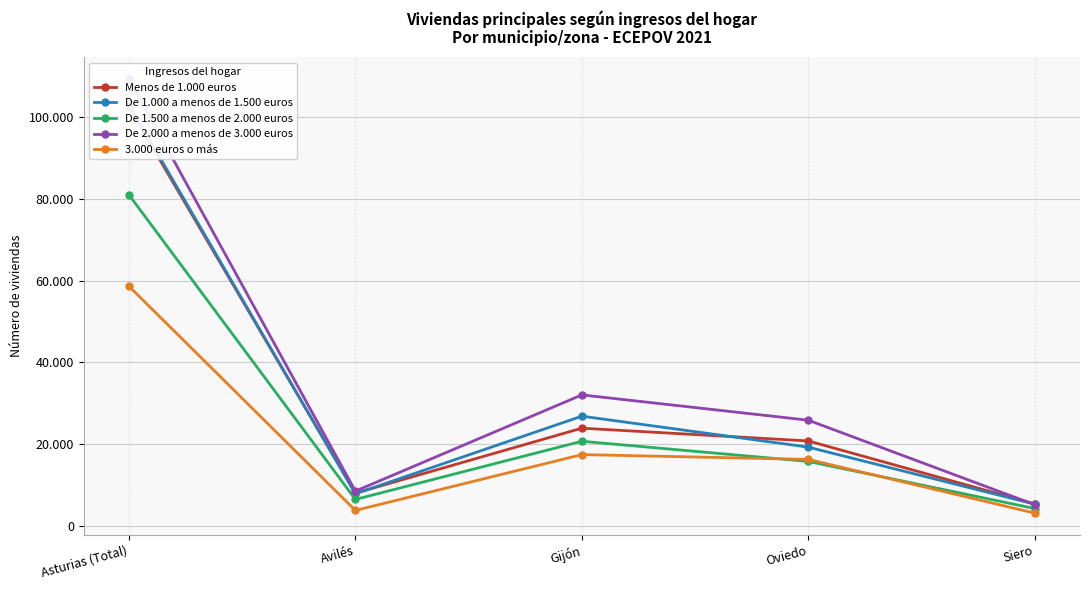

At which label does 3.000 euros o más first exceed 16247?

Asturias (Total)